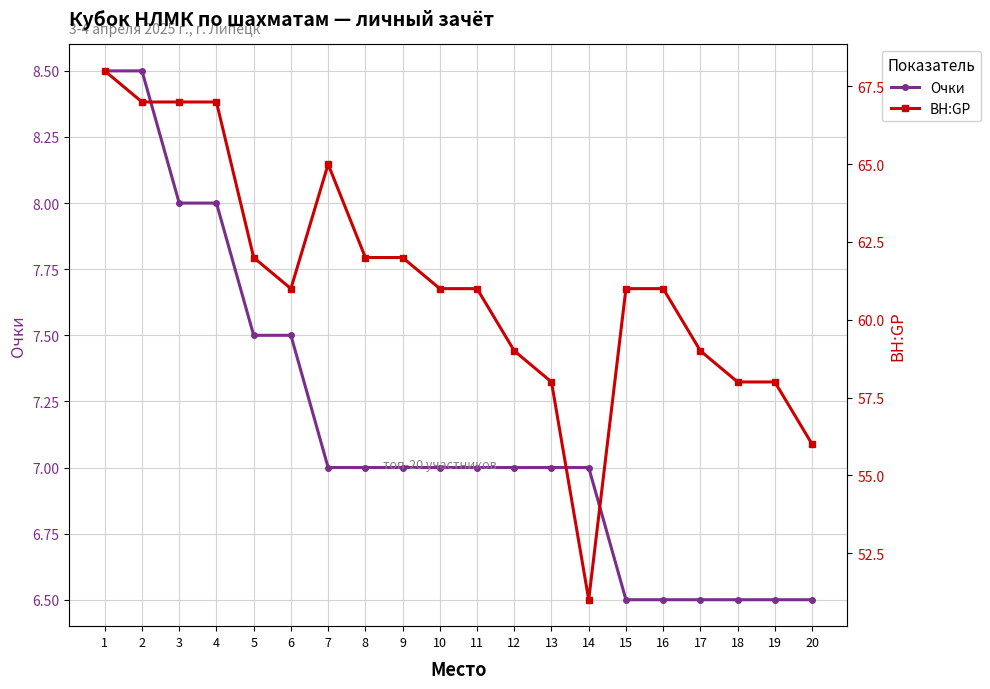

In BH:GP, how many points are lower than both neighbors (excluding endpoints)?

2